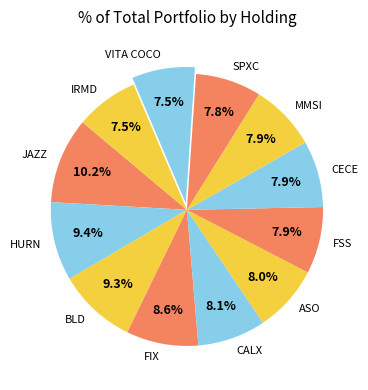

Does any single category account for the majority?

No